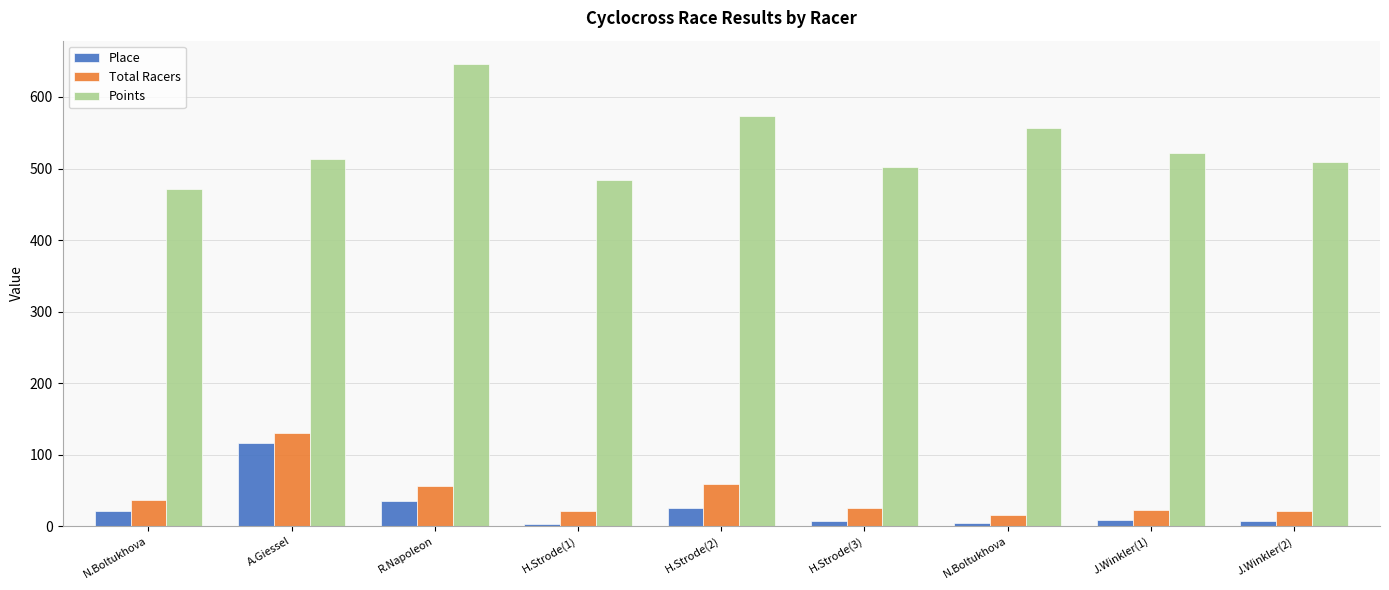

At which label is Total Racers closest to 73?

H.Strode(2)